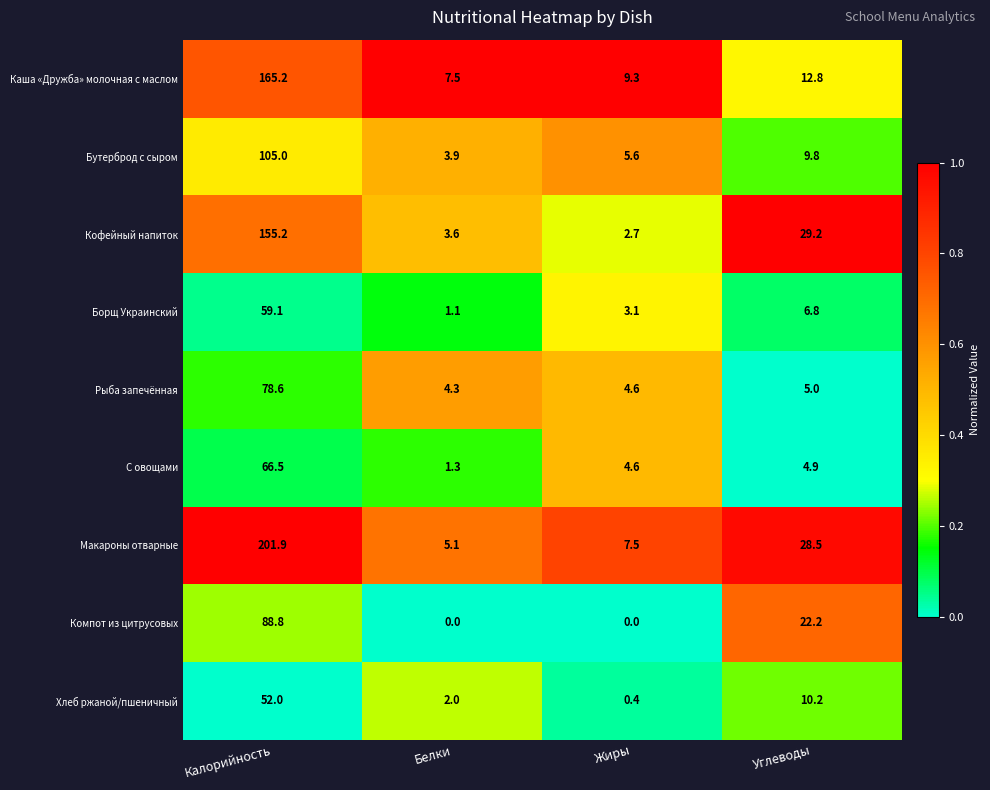

Is it true that Каша «Дружба» молочная с маслом equals 12.8 at Углеводы?

True